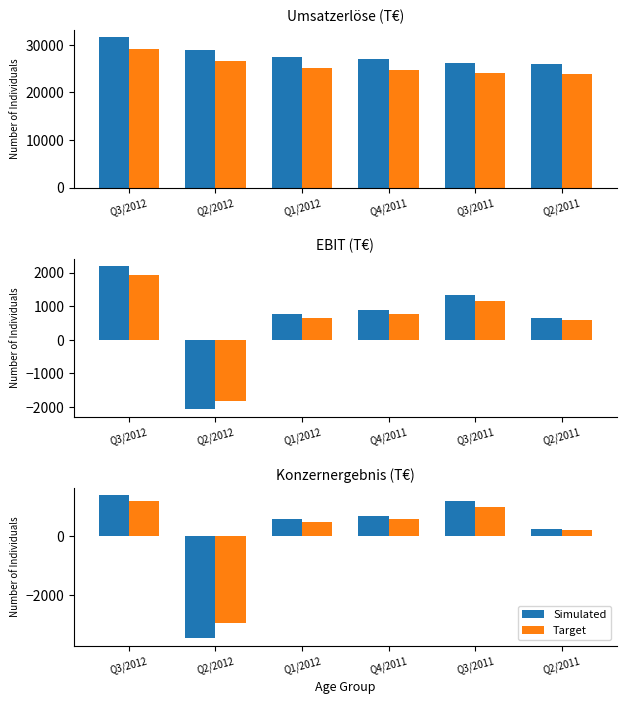

Which category has the lowest value in the Target series?

Q2/2012